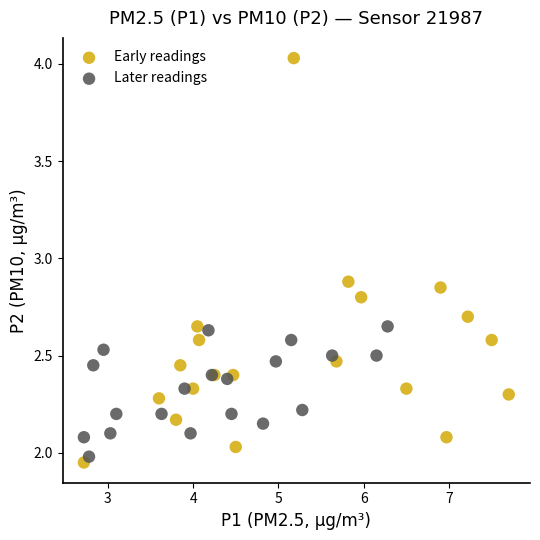

Which series has the largest Y range (max minus min)?

Early readings